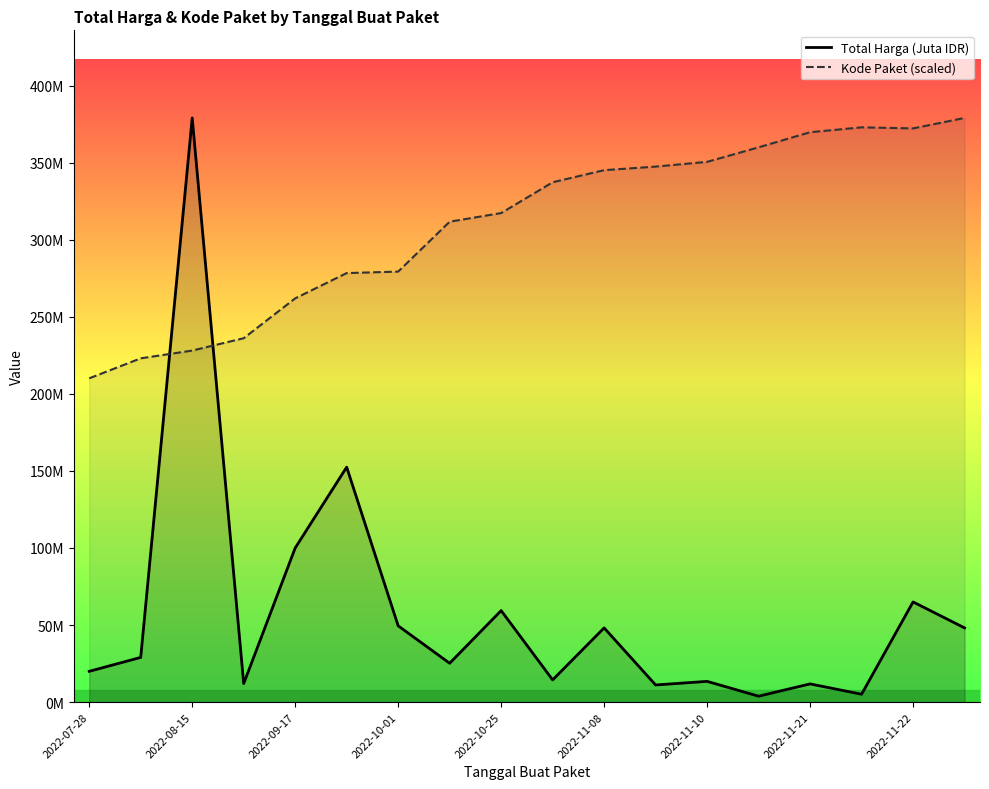

How many lines are shown in the chart?

2